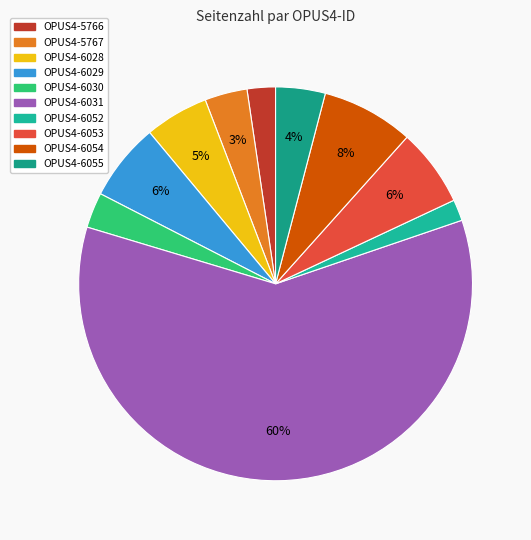

Is it true that OPUS4-6055 is 10% of the pie?

False